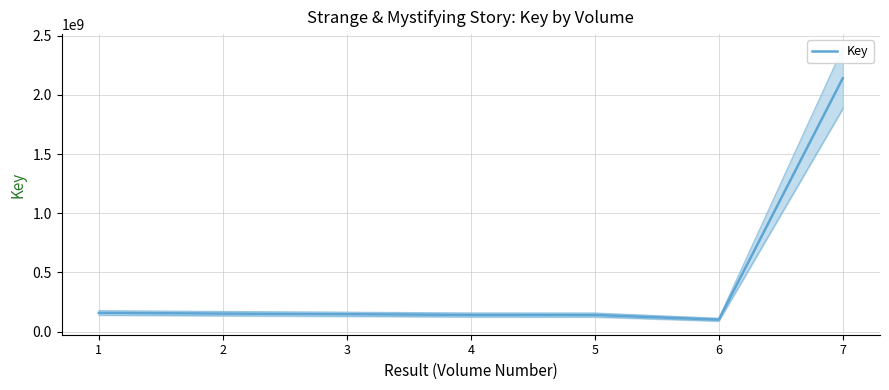

What is the change in value from 2 to 7?

+1989558909